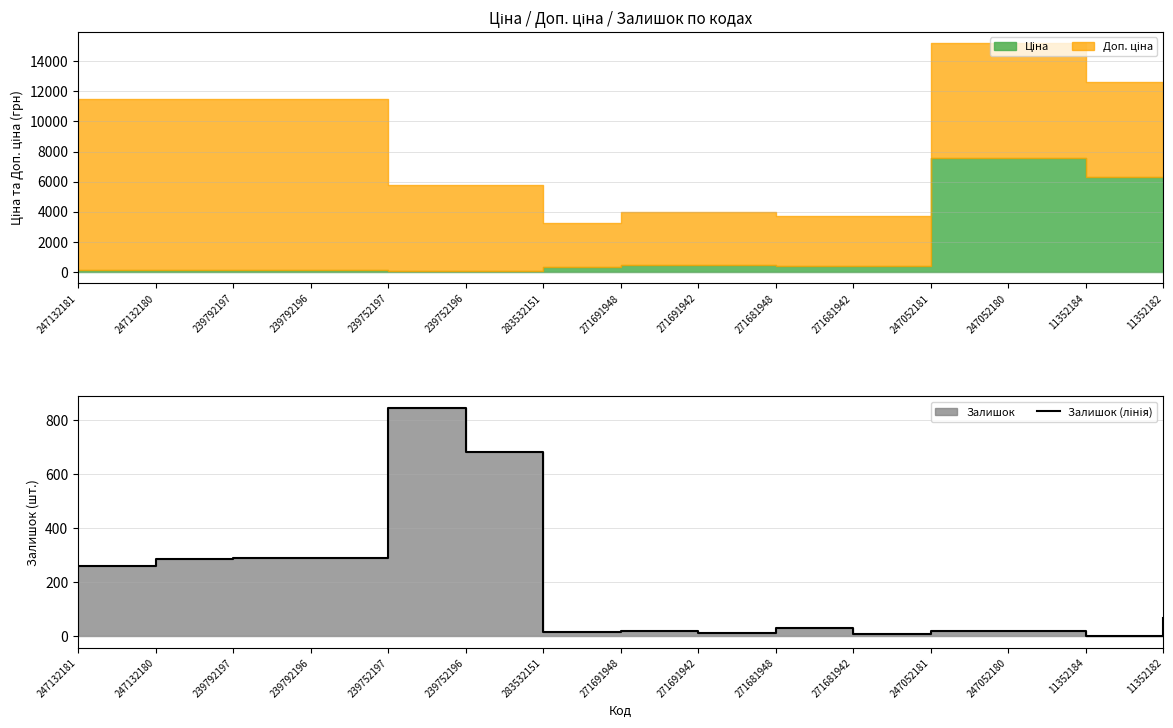

What is the value of the 10th point from the left?

30